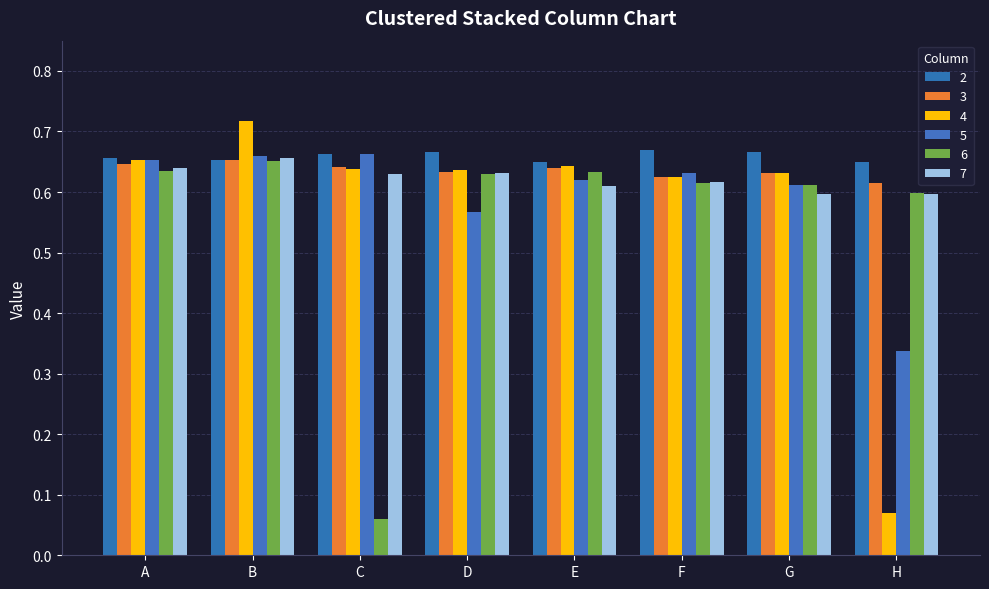

Which category has the lowest value in the 4 series?

H